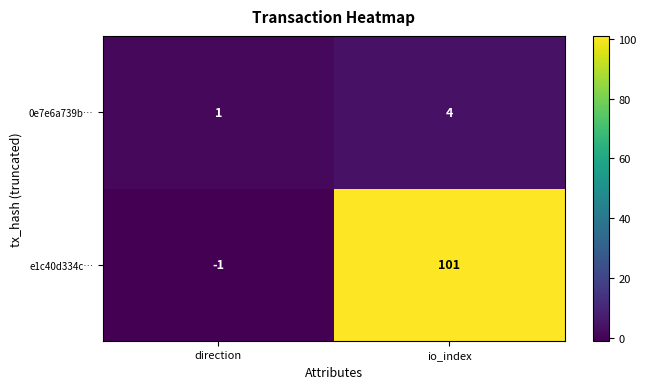

The value of e1c40d334c… at io_index is 156. True or false?

False